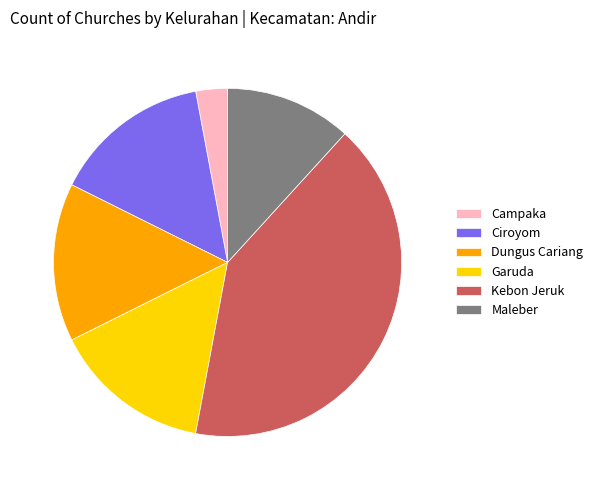

True or false: Garuda accounts for 9% of the total.

False